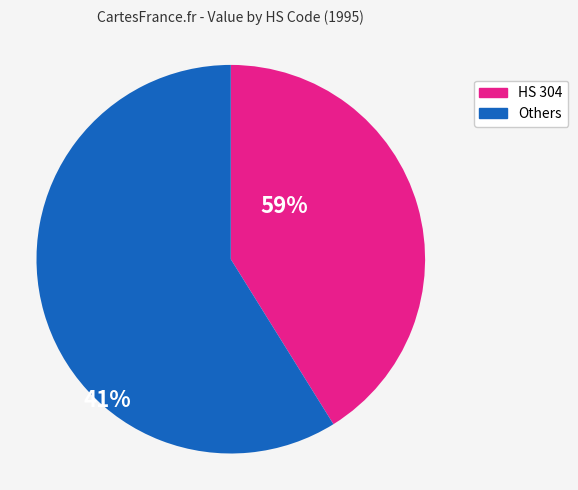

Does any single category account for the majority?

Yes